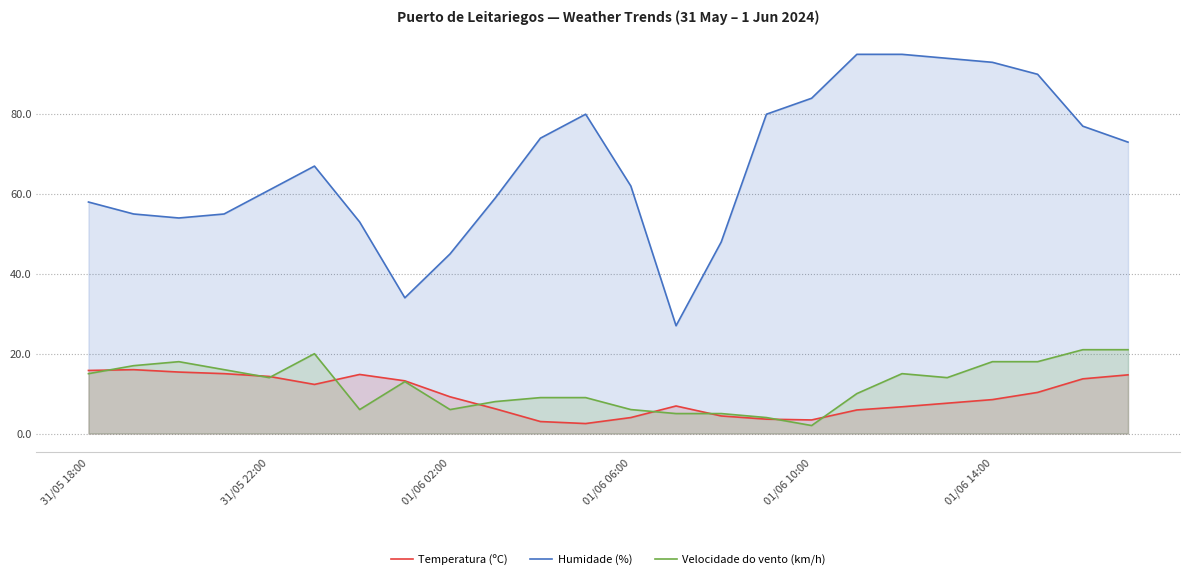

What is the maximum value shown in the chart?

95.0